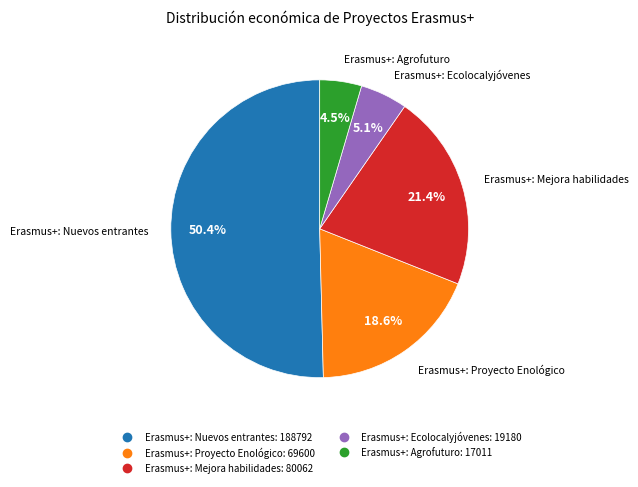

Does Erasmus+: Nuevos entrantes account for over 50% of the chart?

Yes